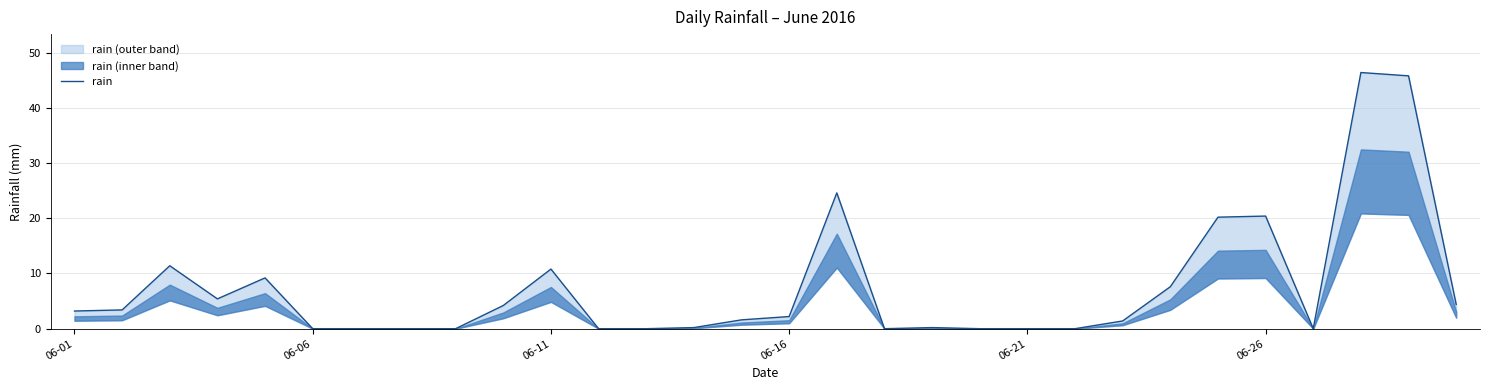

Reading left to right, extract all data points from this chart.

3.2	3.4	11.4	5.4	9.2	0.0	0.0	0.0	0.0	4.2	10.8	0.0	0.0	0.2	1.6	2.2	24.6	0.0	0.2	0.0	0.0	0.0	1.4	7.6	20.2	20.4	0.0	46.4	45.8	4.4